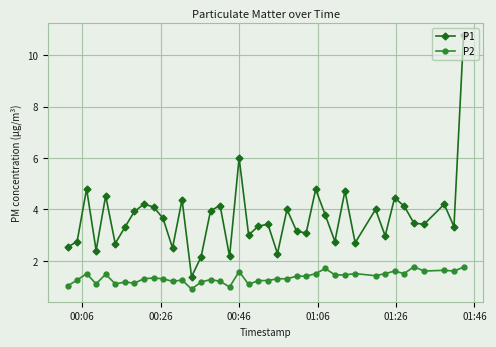

Which series has the largest range (max minus min)?

P1